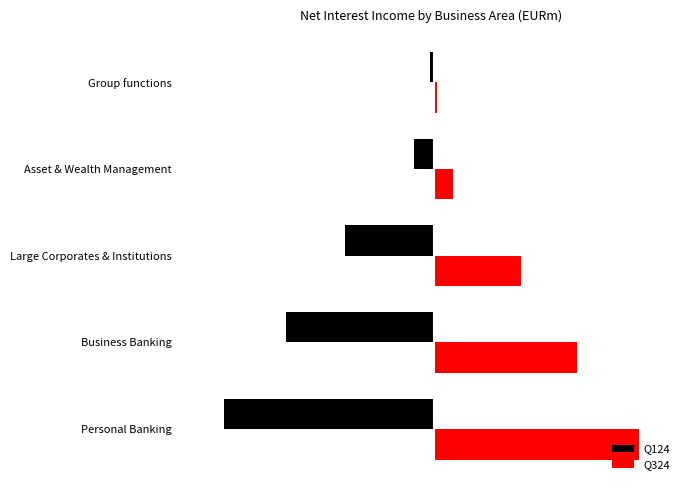

What is the value of the Q324 bar at the 5th from the left?

11